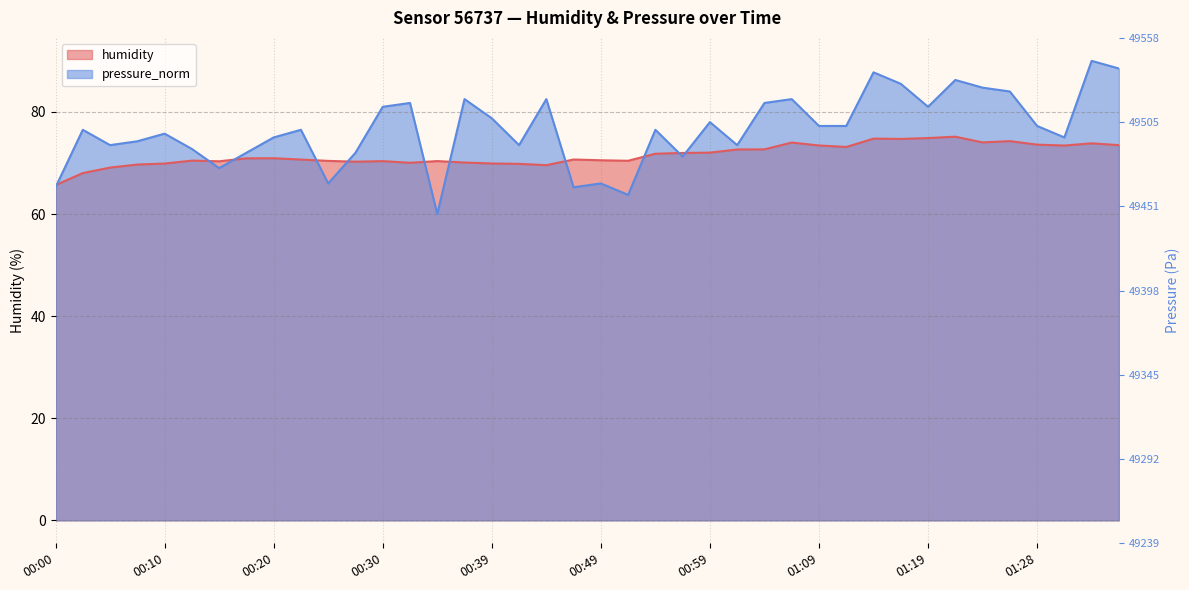

Where is humidity nearest to the value 70?

00:32